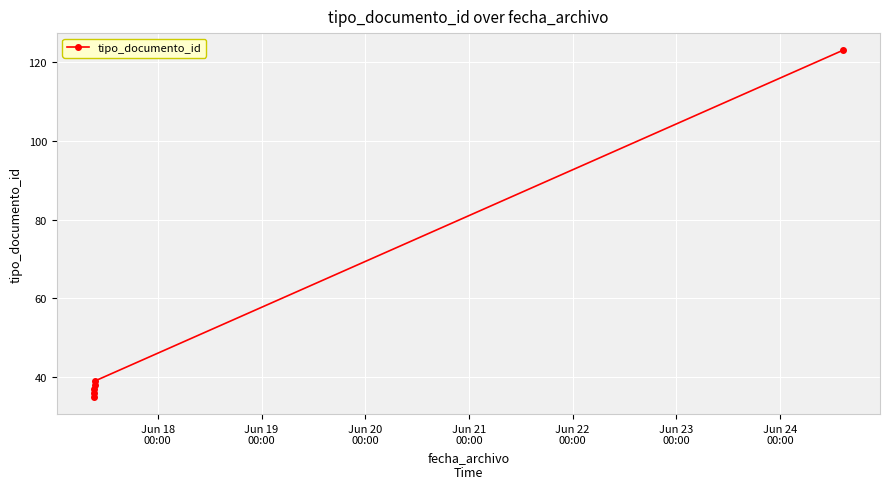

What is the minimum value shown in the chart?

35